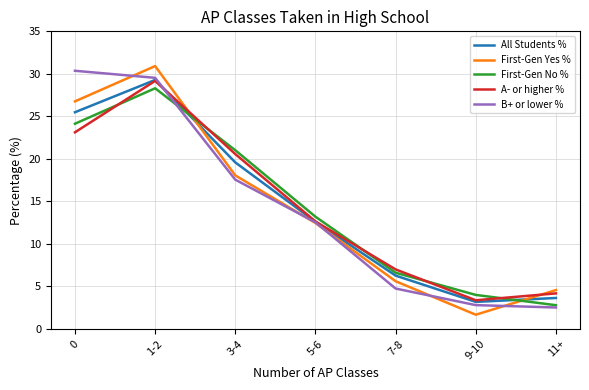

How many distinct data groups are displayed?

5